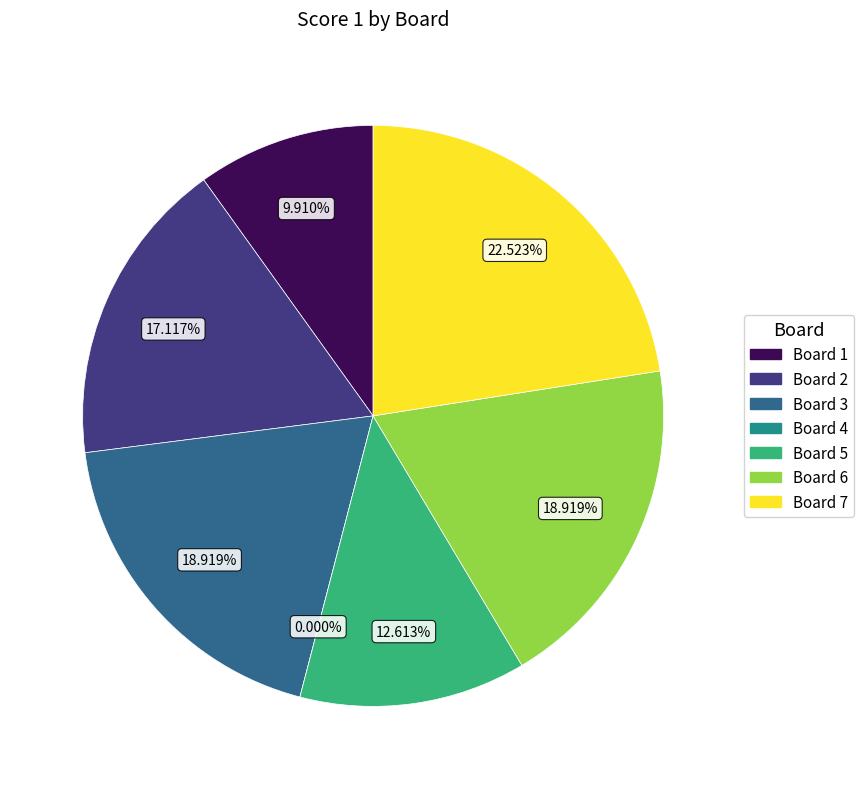

What is the total percentage of 2 and 6?

36.0%